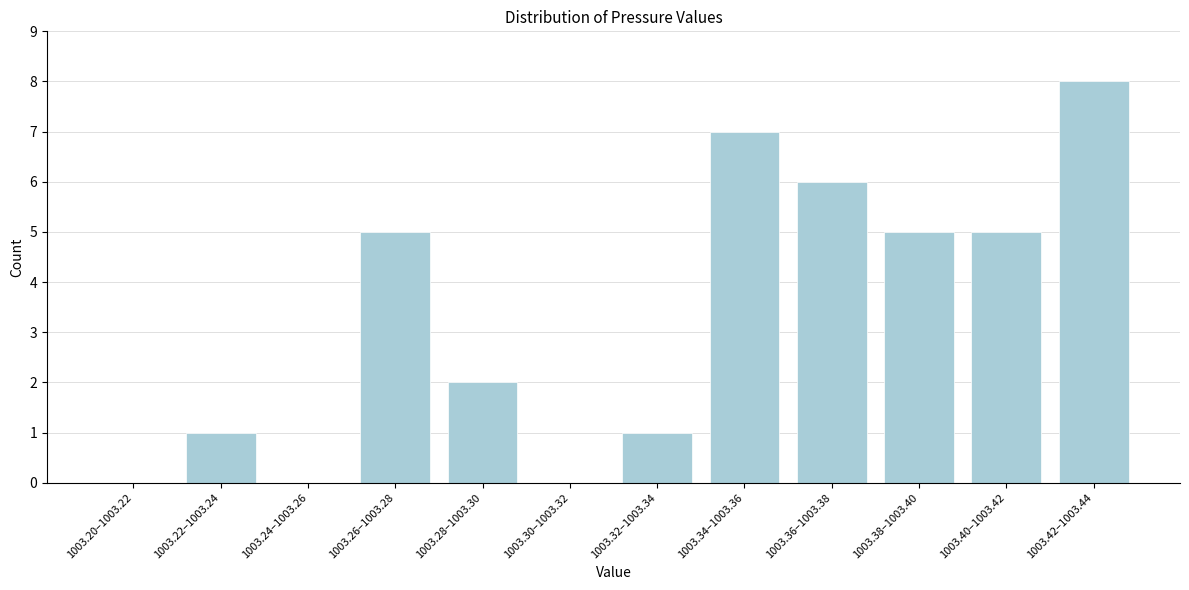

Reading left to right, extract all data points from this chart.

1003.20–1003.22=0	1003.22–1003.24=1	1003.24–1003.26=0	1003.26–1003.28=5	1003.28–1003.30=2	1003.30–1003.32=0	1003.32–1003.34=1	1003.34–1003.36=7	1003.36–1003.38=6	1003.38–1003.40=5	1003.40–1003.42=5	1003.42–1003.44=8